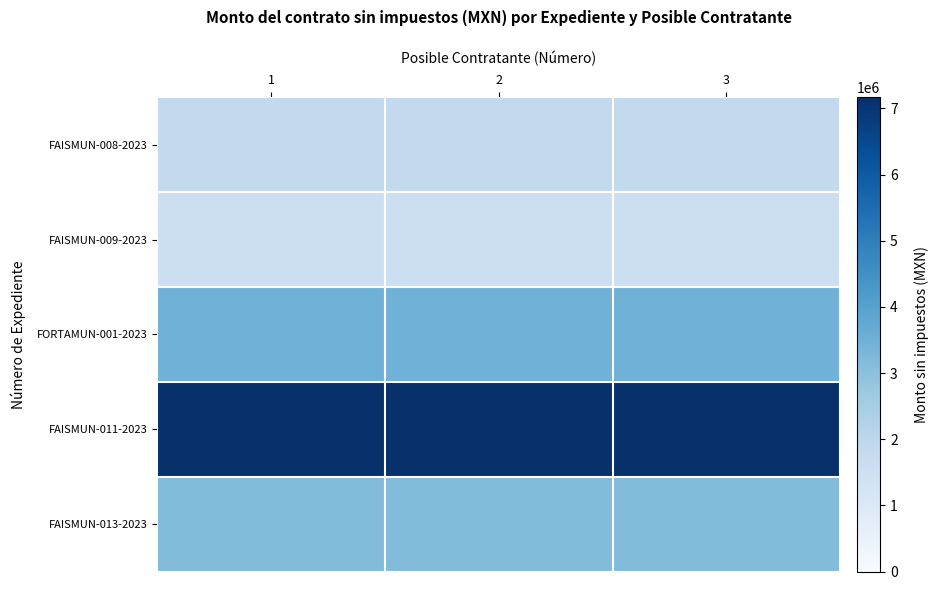

How many distinct data groups are displayed?

5